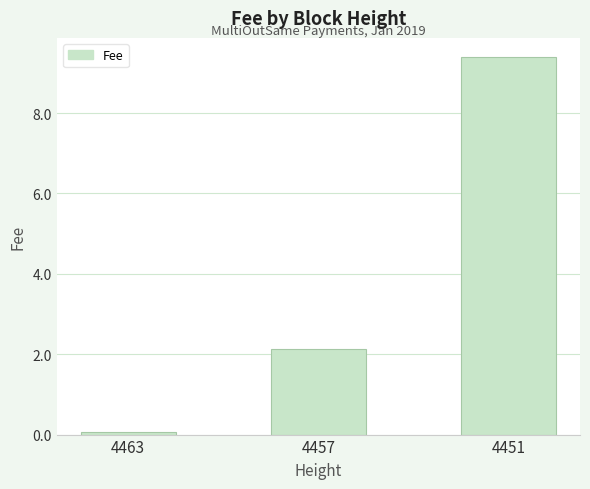

What is the value of the 1st bar from the left?

0.1